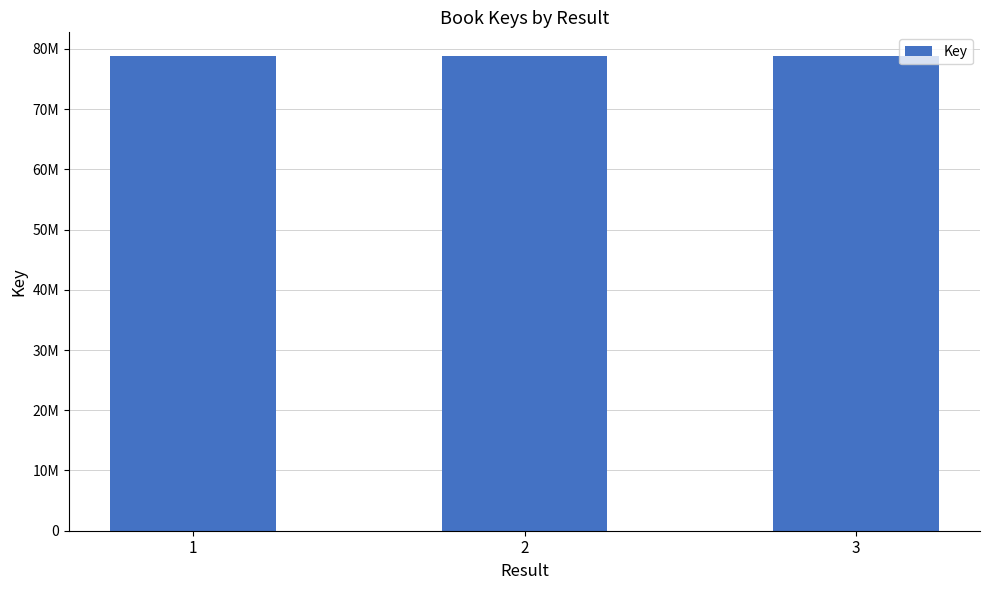

Which label corresponds to the smallest value in the chart?

3